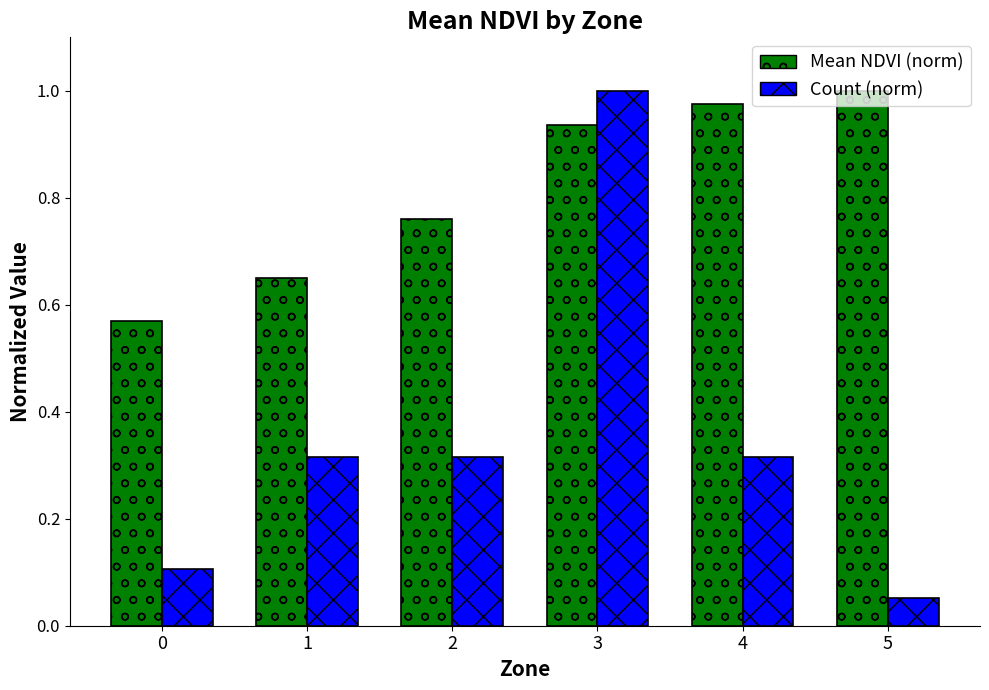

How many bars are there in each group?

2